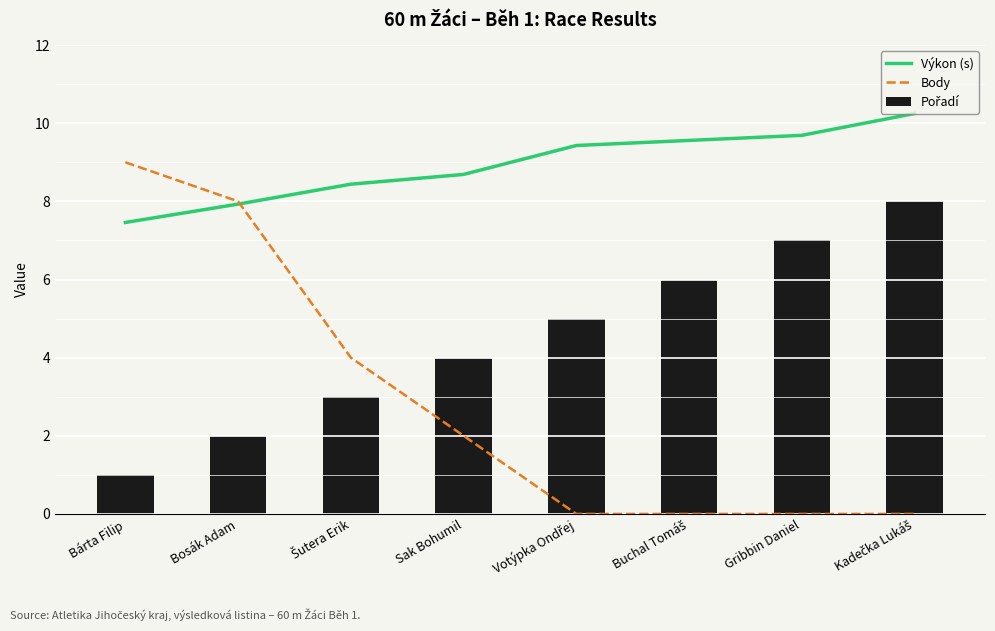

At which category is the sum across all series the highest?

Kadečka Lukáš